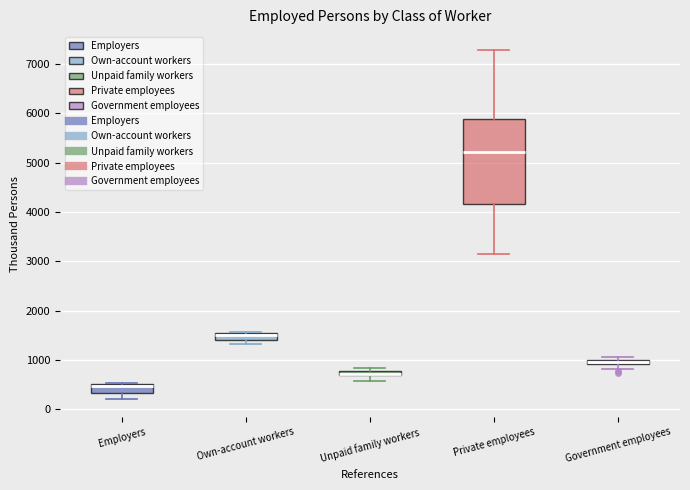

Which box is the tallest, from its lower edge to its upper edge?

Private employees